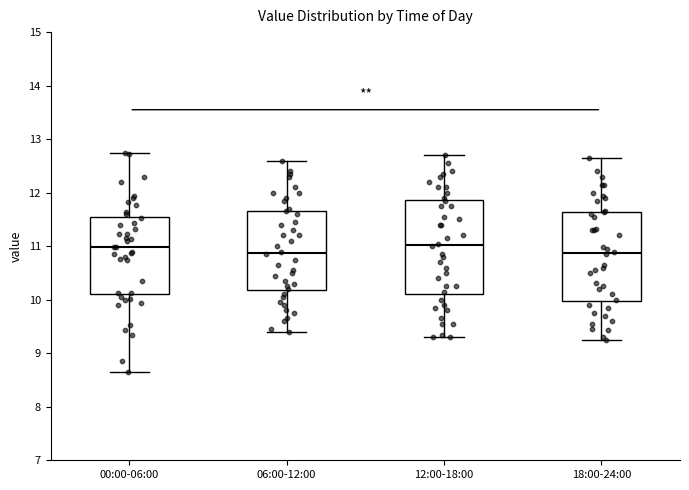

Where is the upper edge of the box for 06:00-12:00 on the y-axis? The values are not printed on the chart, so give them approximately, as read against the axis.

11.7